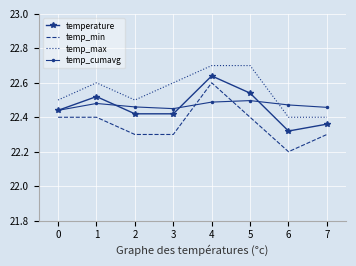

Between 0 and 2, which series saw the biggest shift?

temp_min